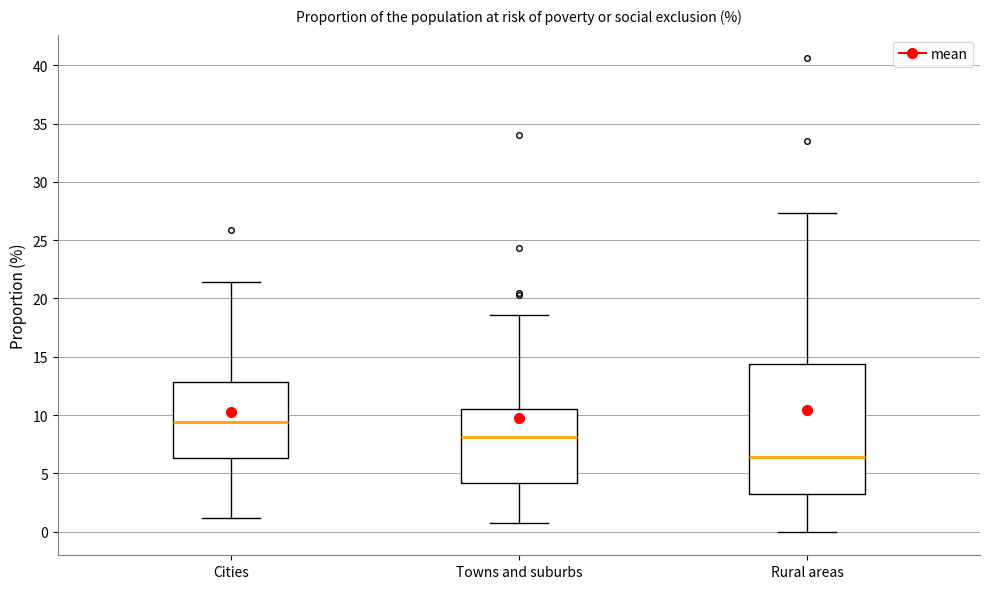

Reading left to right, read every box against the y-axis: the position of its median line, the range the box covers, and the ends of its whiskers. The values are not printed on the chart, so give them approximately, as read against the axis.

Cities: median 9.5, box 6.5 to 13.0, whiskers 1.0 to 21.5
Towns and suburbs: median 8.0, box 4.0 to 10.5, whiskers 0.5 to 18.5
Rural areas: median 6.5, box 3.0 to 14.5, whiskers 0.0 to 27.5